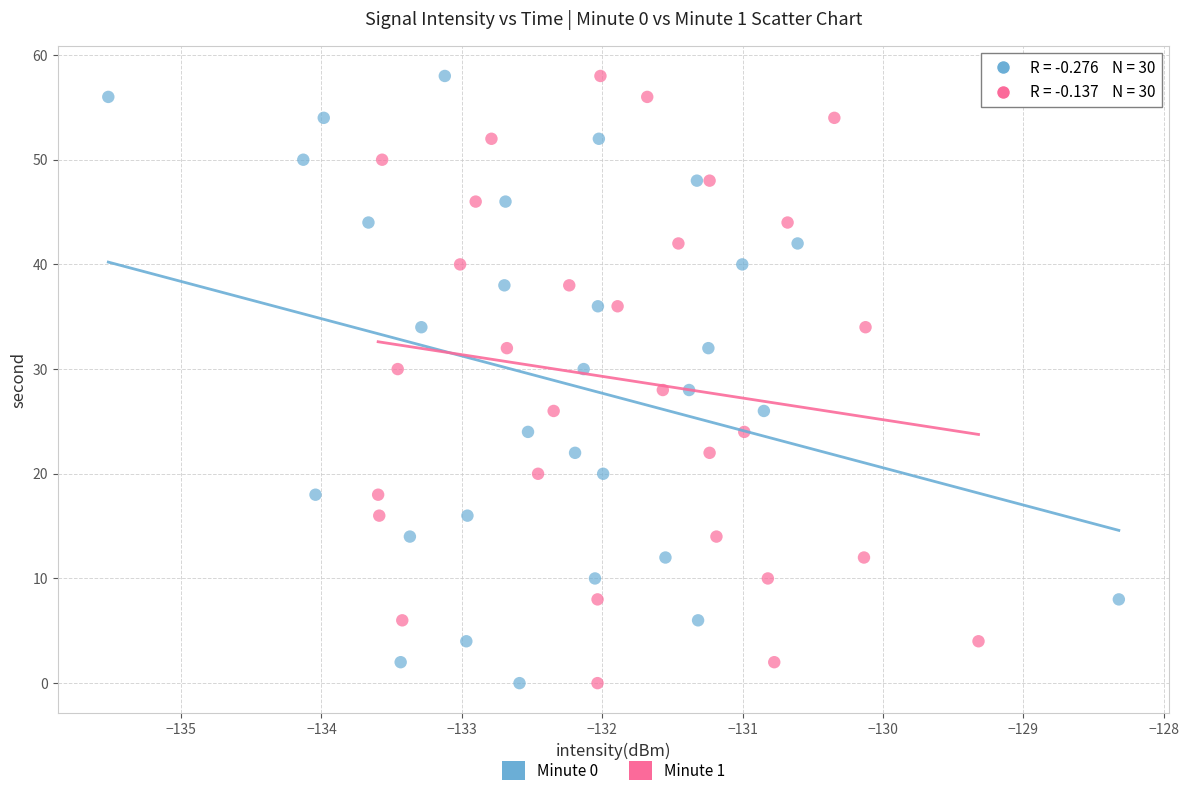

What are all the series names shown in the legend?

Minute 0, Minute 1